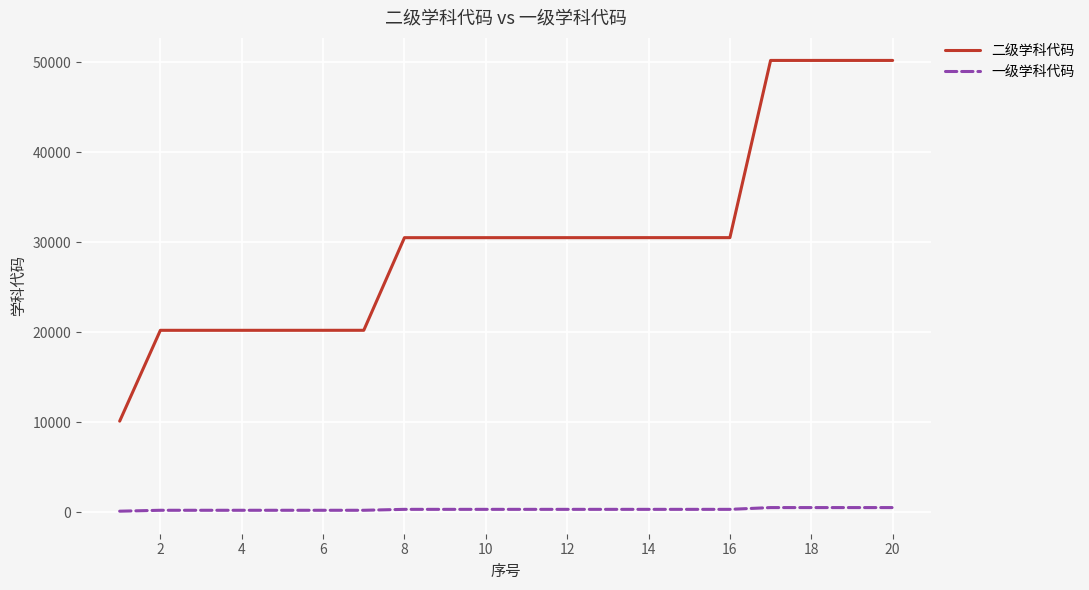

What are all the series names shown in the legend?

二级学科代码, 一级学科代码